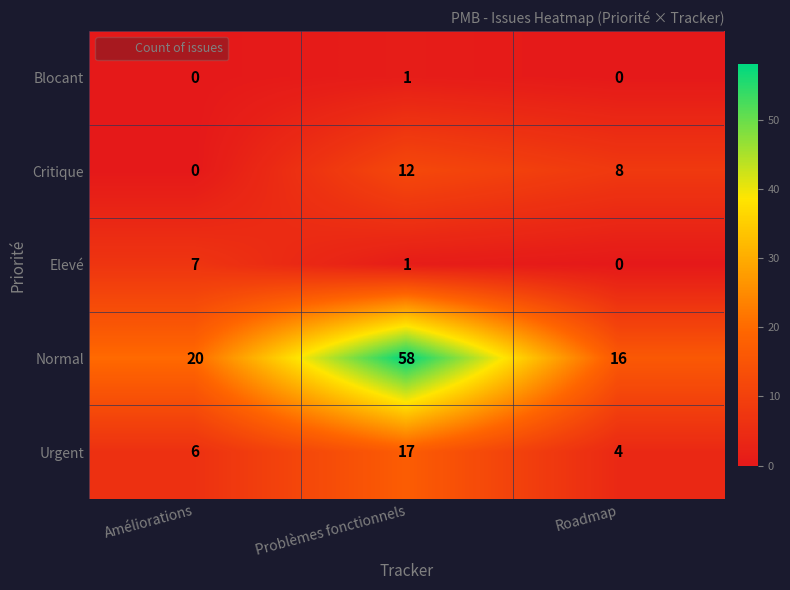

At how many categories does at least one series exceed 47?

1